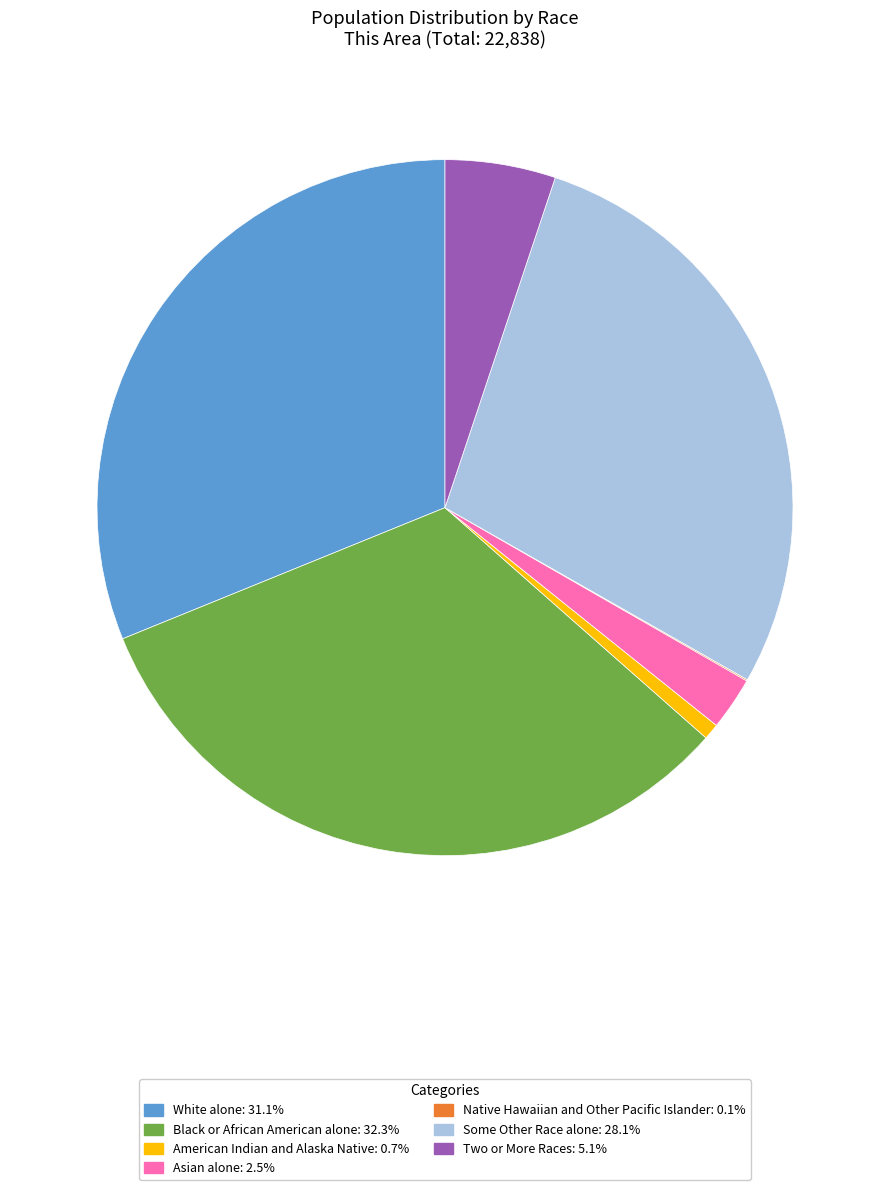

The Black or African American alone slice represents 32% of the pie. True or false?

True